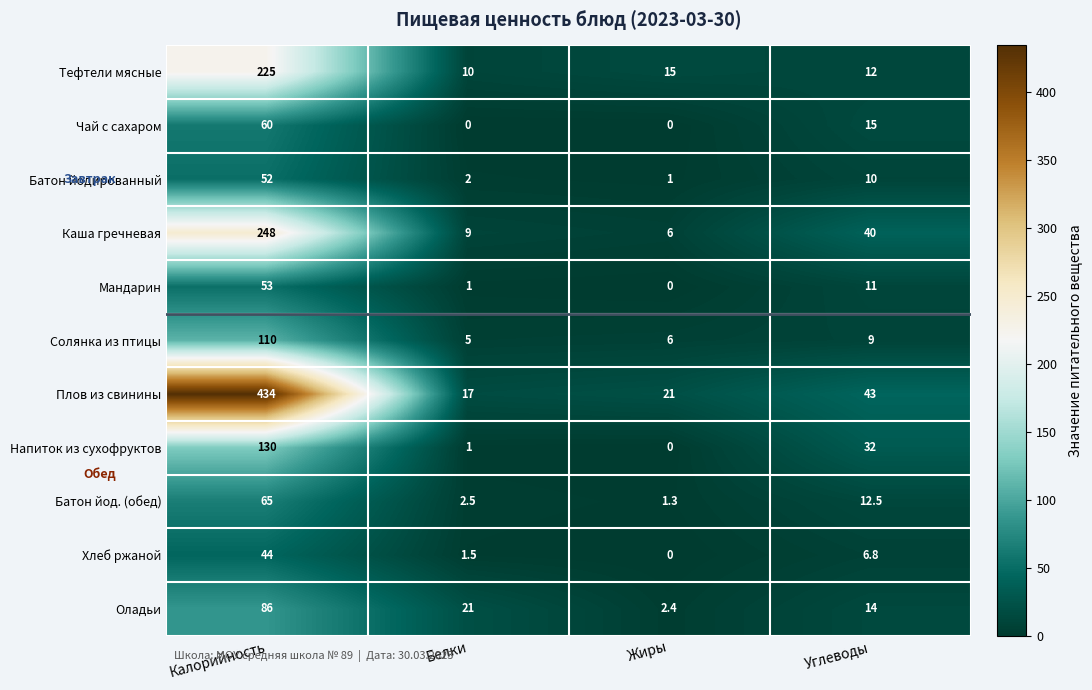

How many categories are shown in the chart?

4